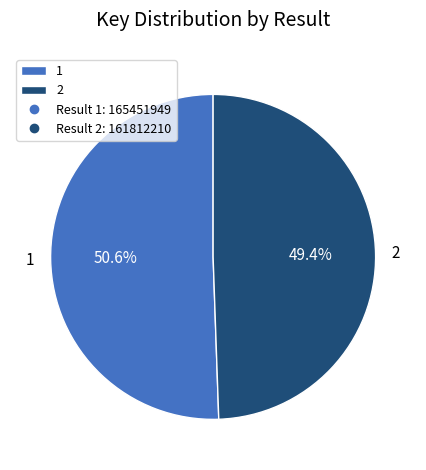

To the nearest percent, what percentage of the pie is 2?

49%